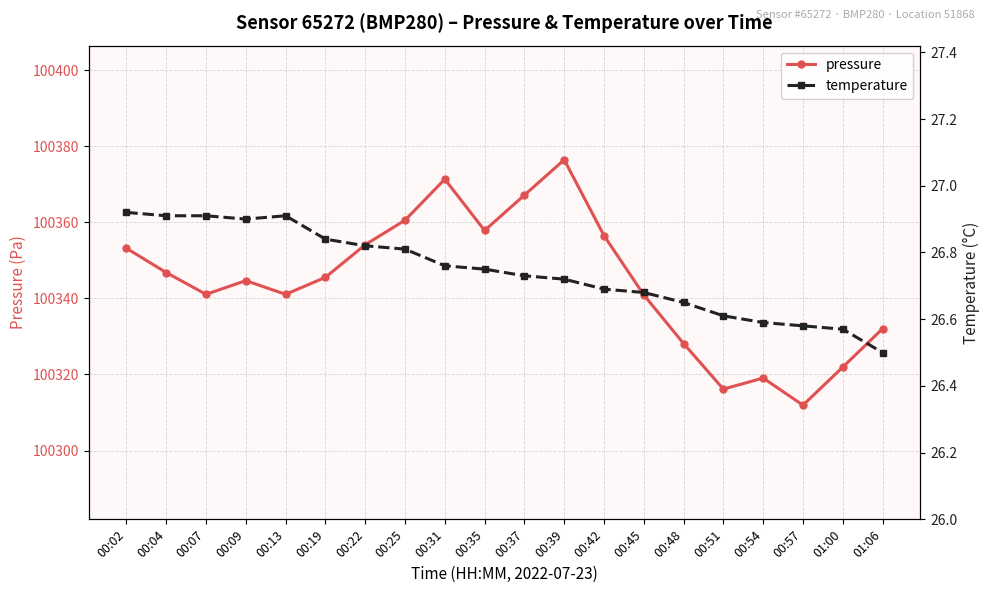

Is it true that pressure equals 100346.8 at 00:04?

True